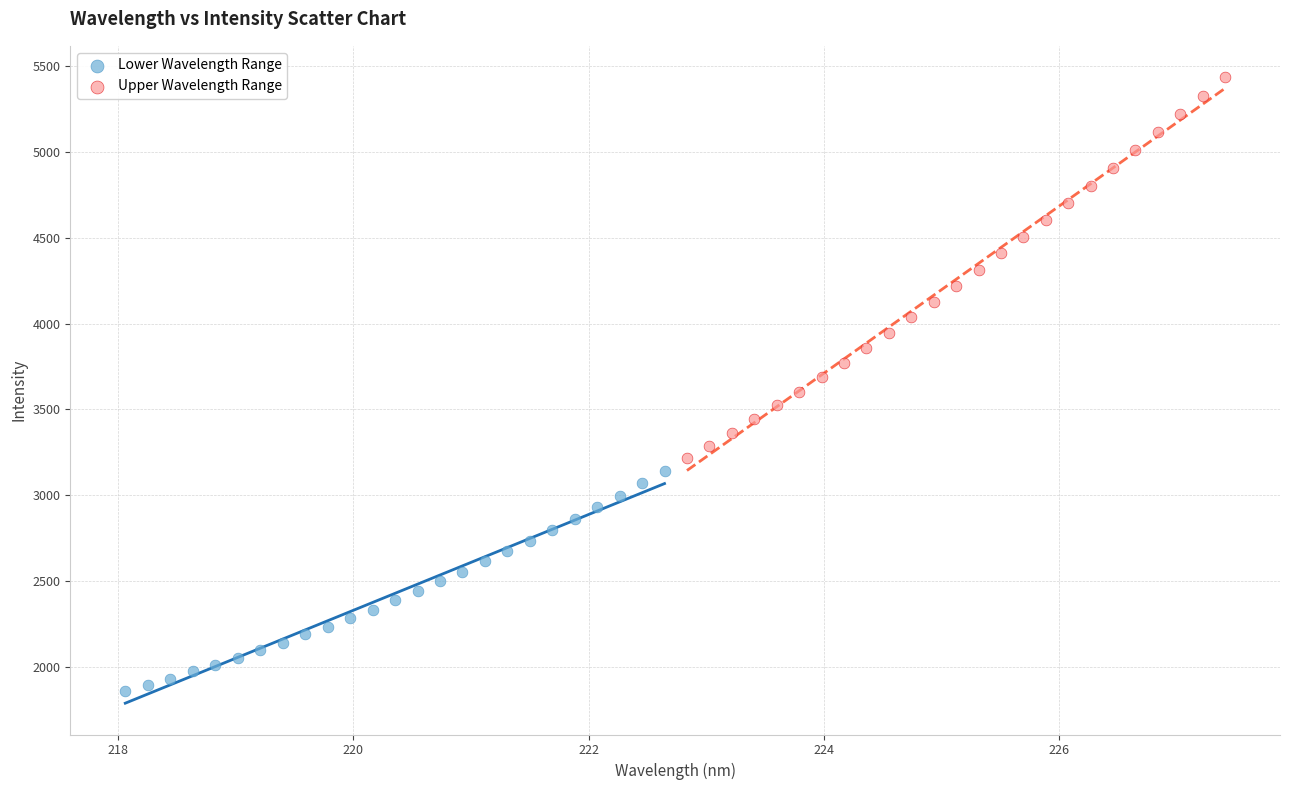

Which series reaches the maximum Y coordinate?

Upper Wavelength Range